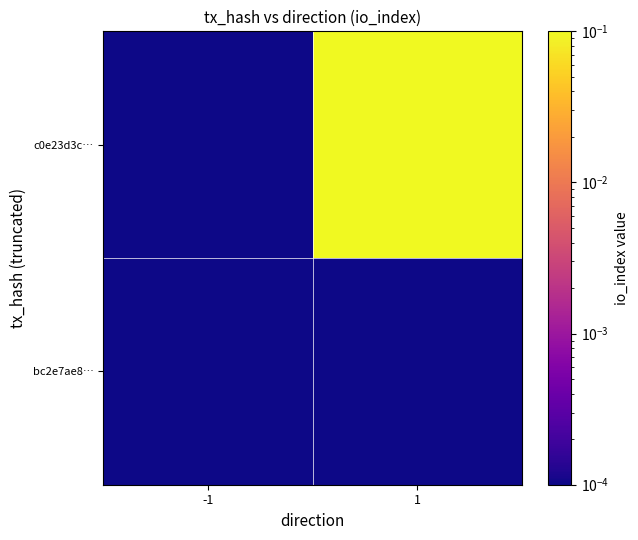

Which label corresponds to the largest value in the chart?

1